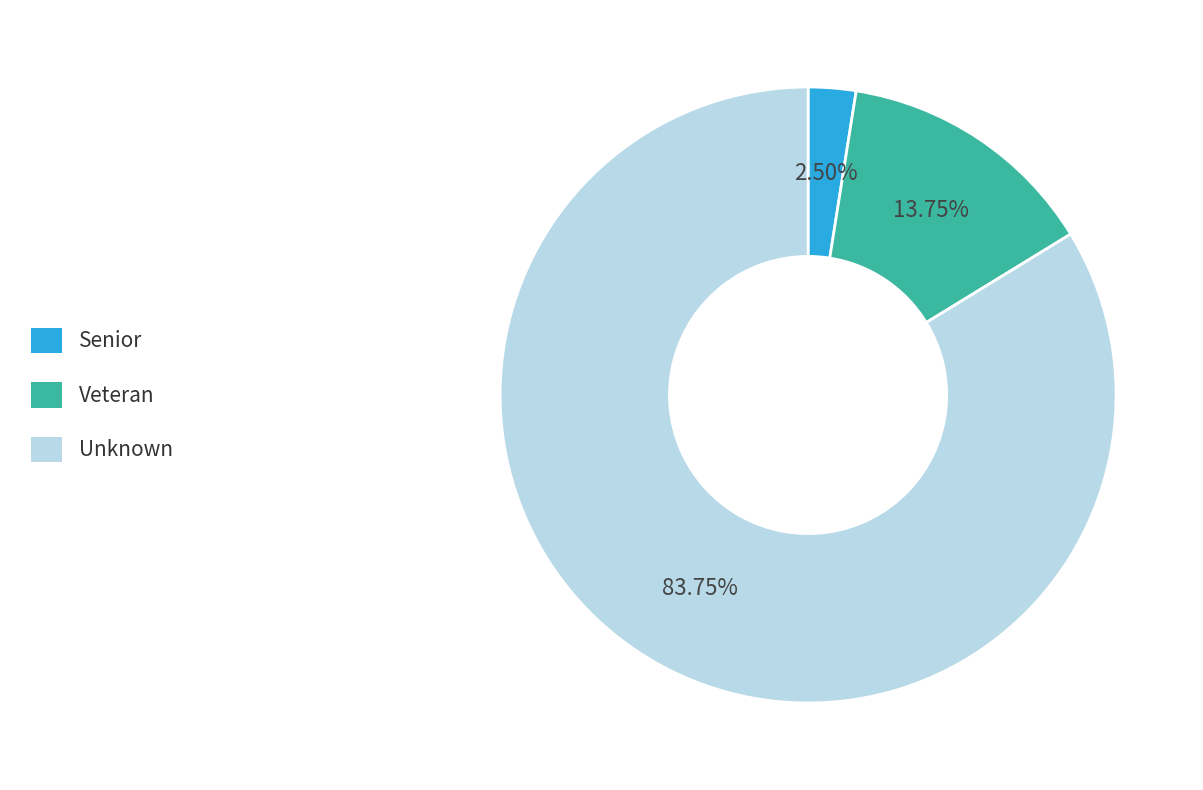

What is the ratio of the value at Unknown to the value at Veteran?

6.1